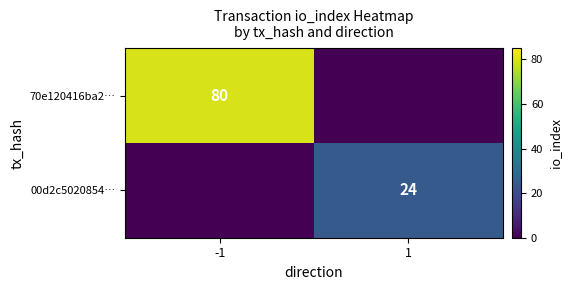

What is the difference between the maximum and minimum values in the 70e120416ba2… series?

80